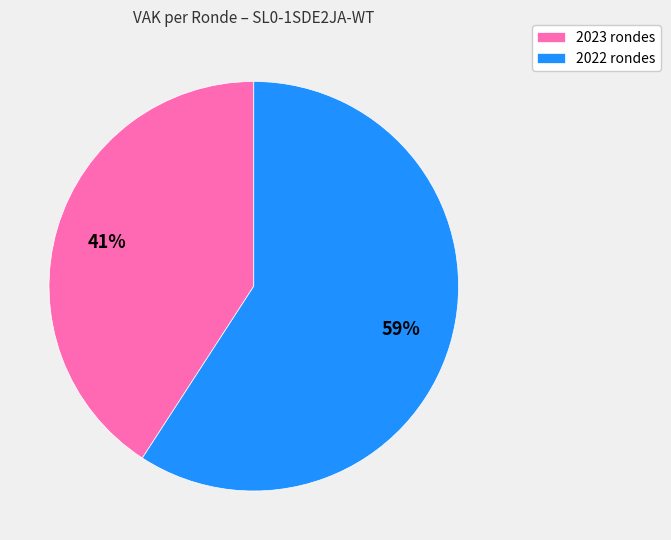

Combined, do 2022 rondes and 2023 rondes account for over 50%?

Yes